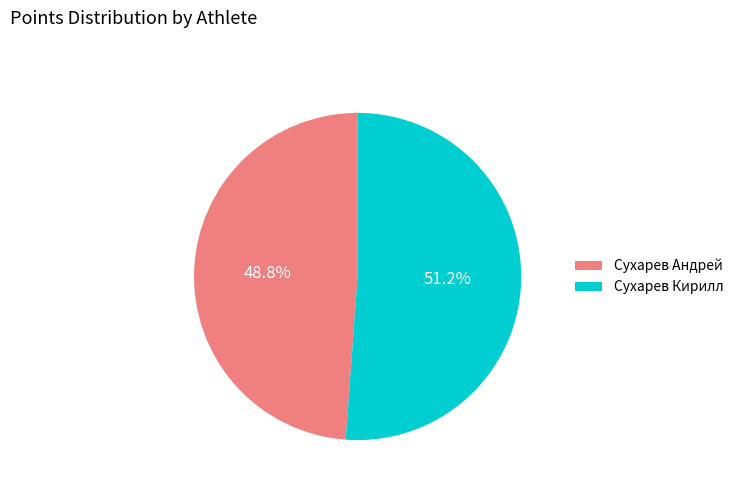

Which slice is the smallest?

Сухарев Андрей